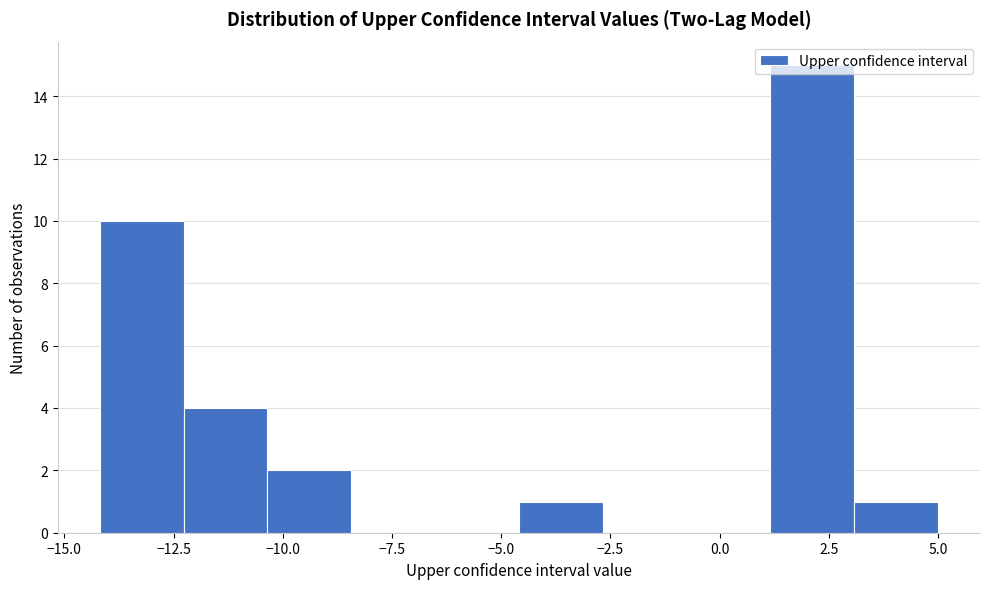

Read against the x-axis, roughly where is the centre of the tallest bar?

2.0